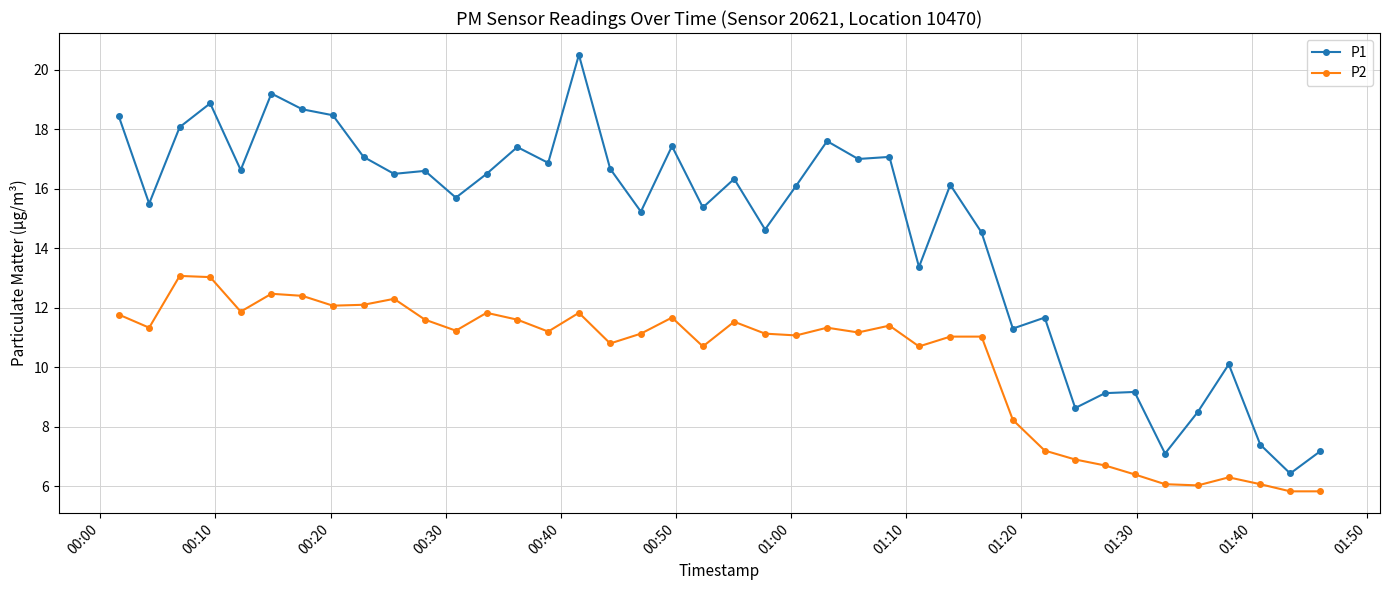

How many categories are shown in the chart?

40